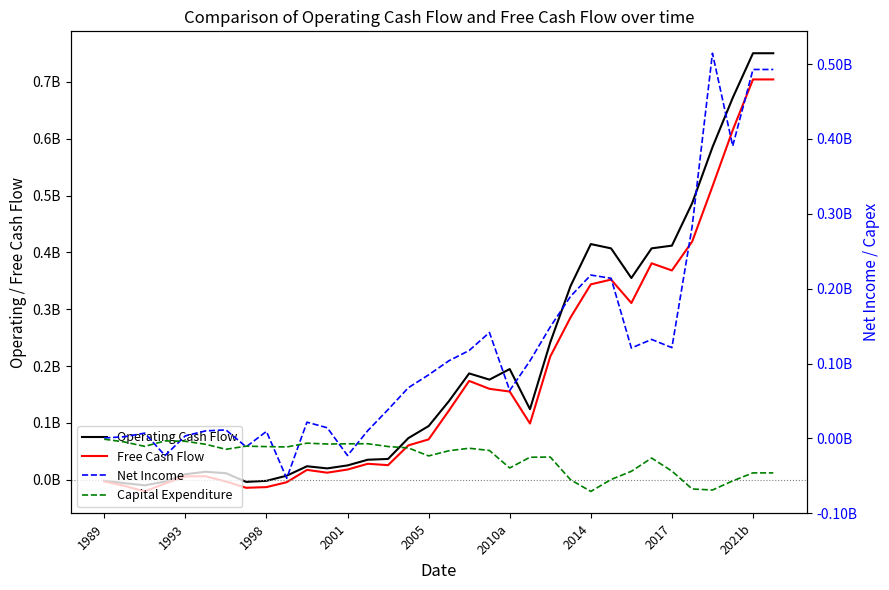

True or false: Net Income has a value of 213888000 at 25.

True